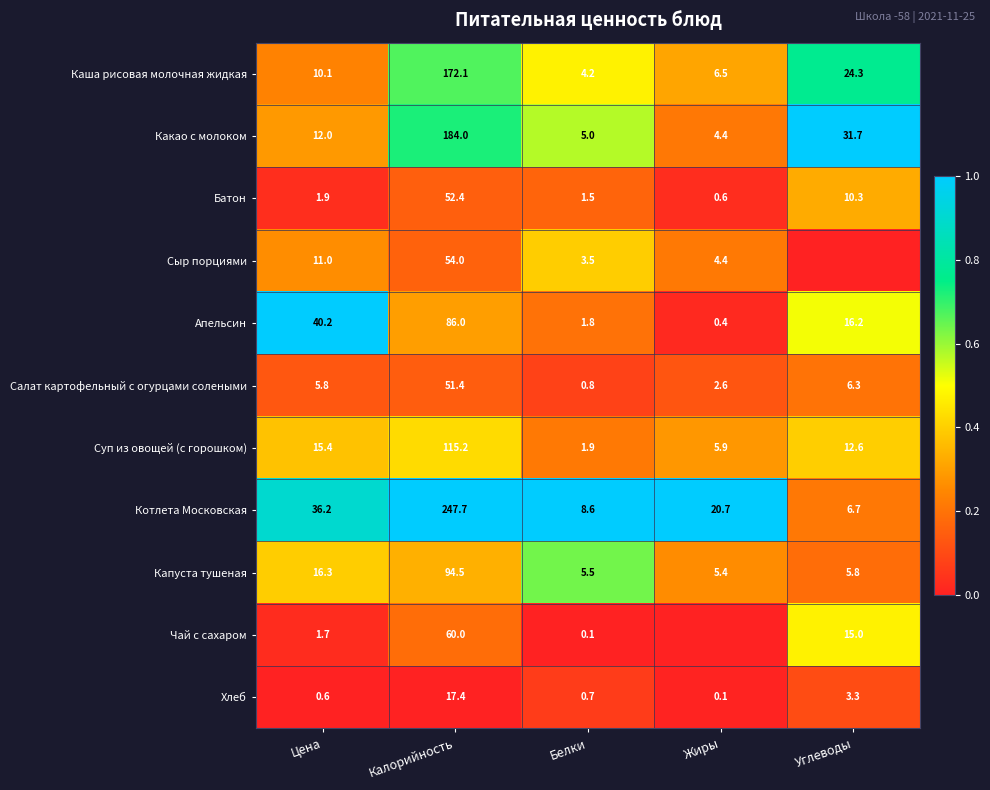

Where is Какао с молоком nearest to the value 94?

Углеводы